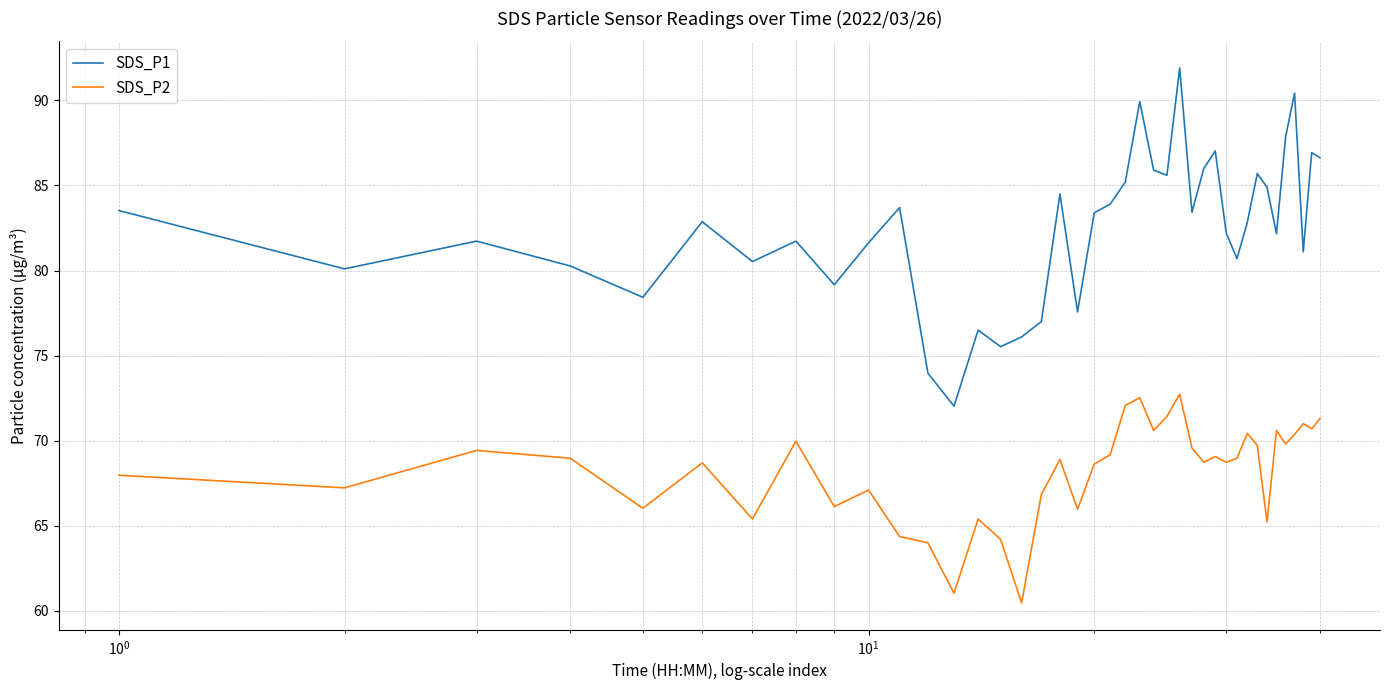

What is the difference between the maximum and minimum values in the SDS_P2 series?

12.3